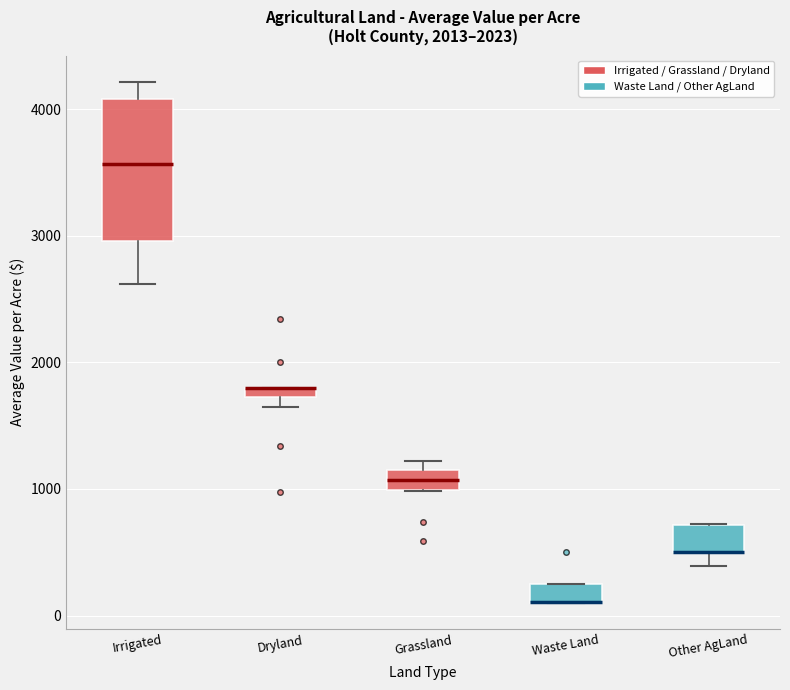

Which box is the tallest, from its lower edge to its upper edge?

Irrigated